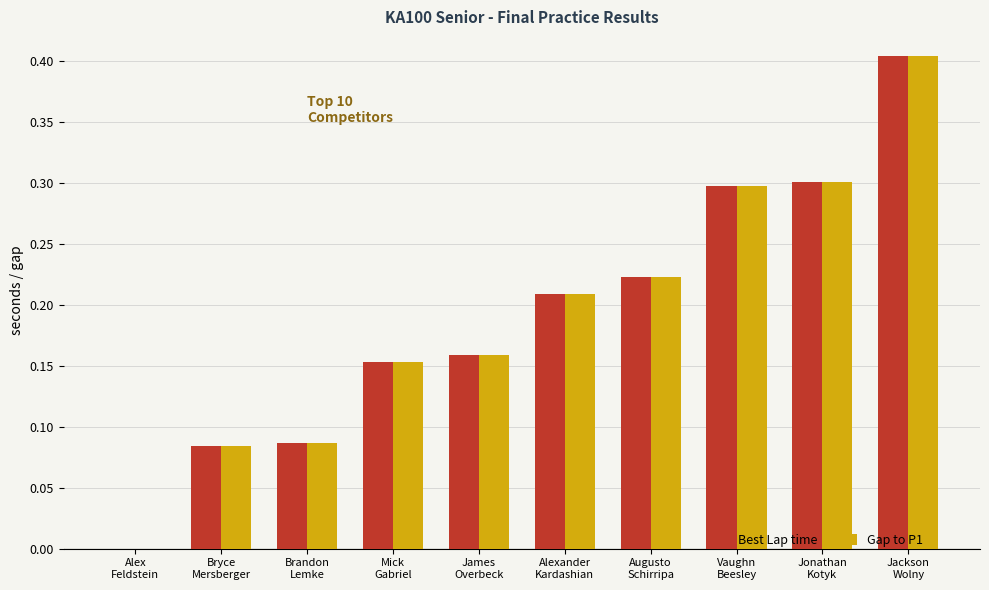

Does the chart contain stacked bars?

No